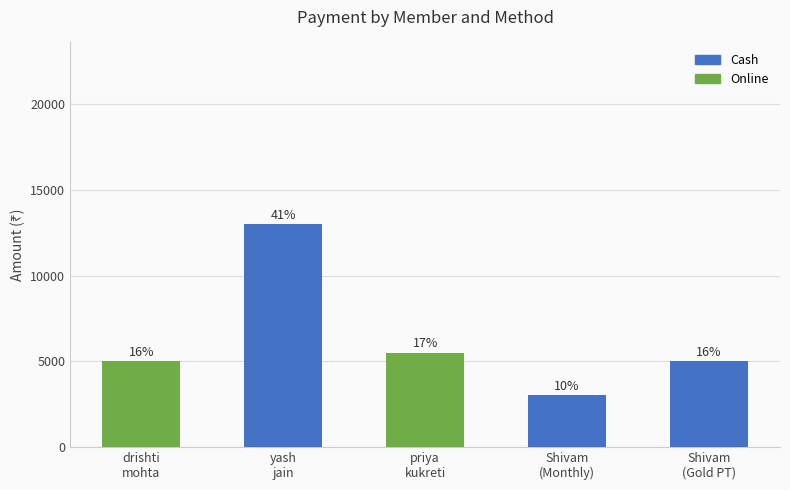

Which series has the widest spread of values?

Cash